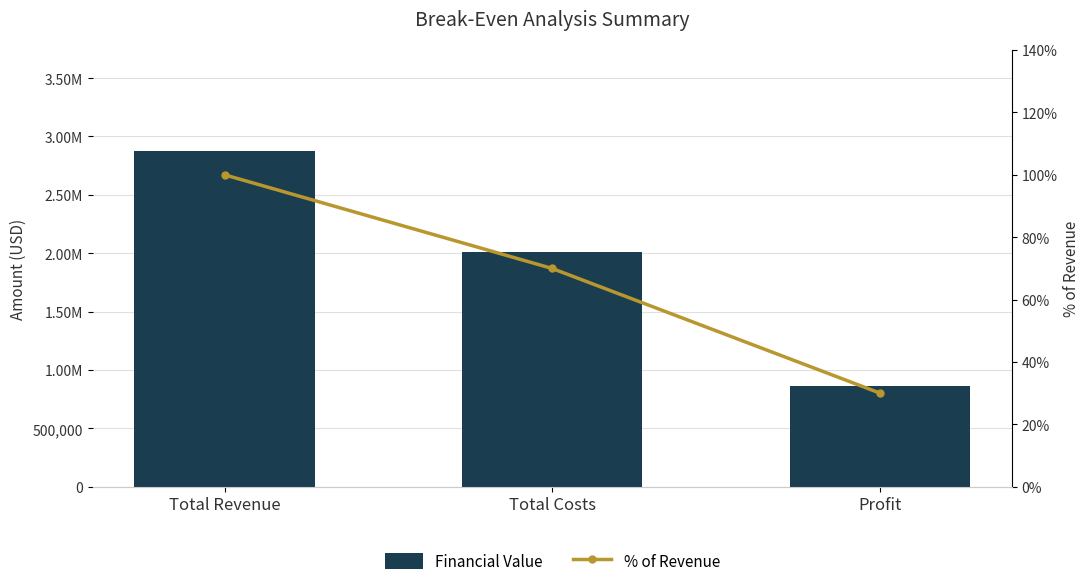

How many groups of bars are there?

3